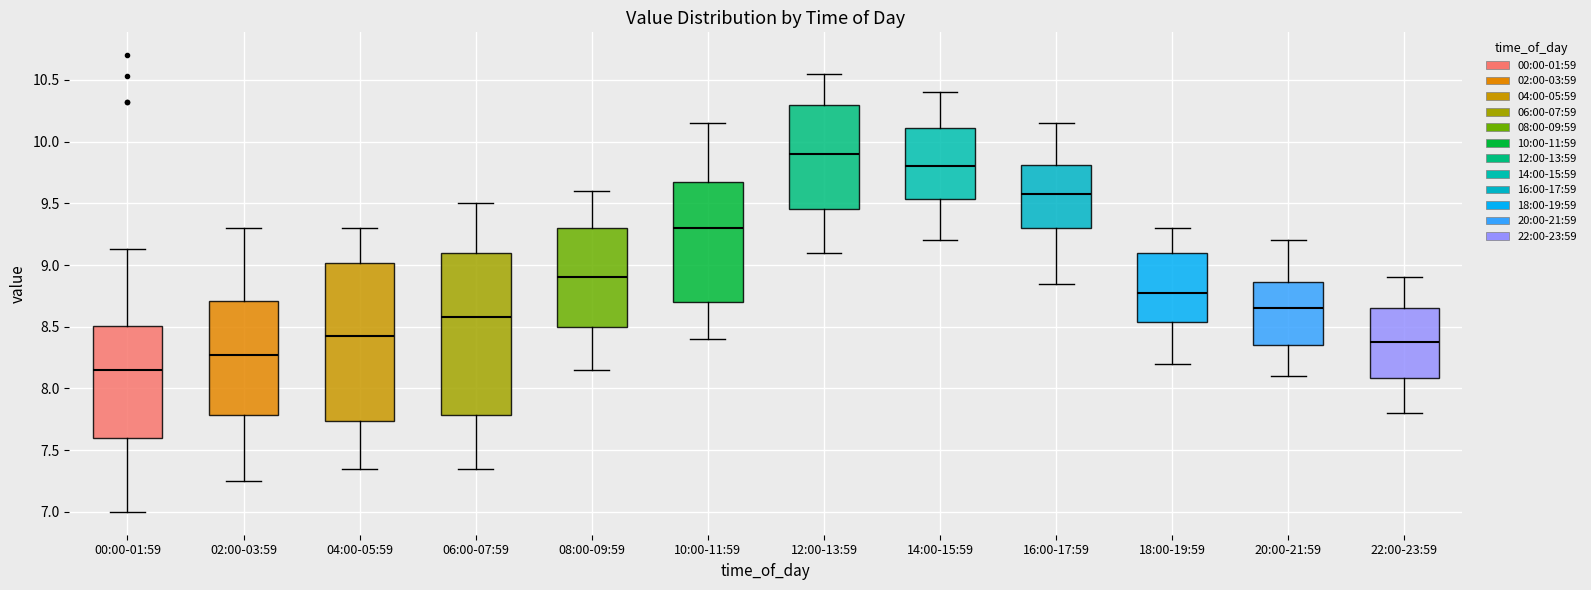

Which box has the highest median line?

12:00-13:59